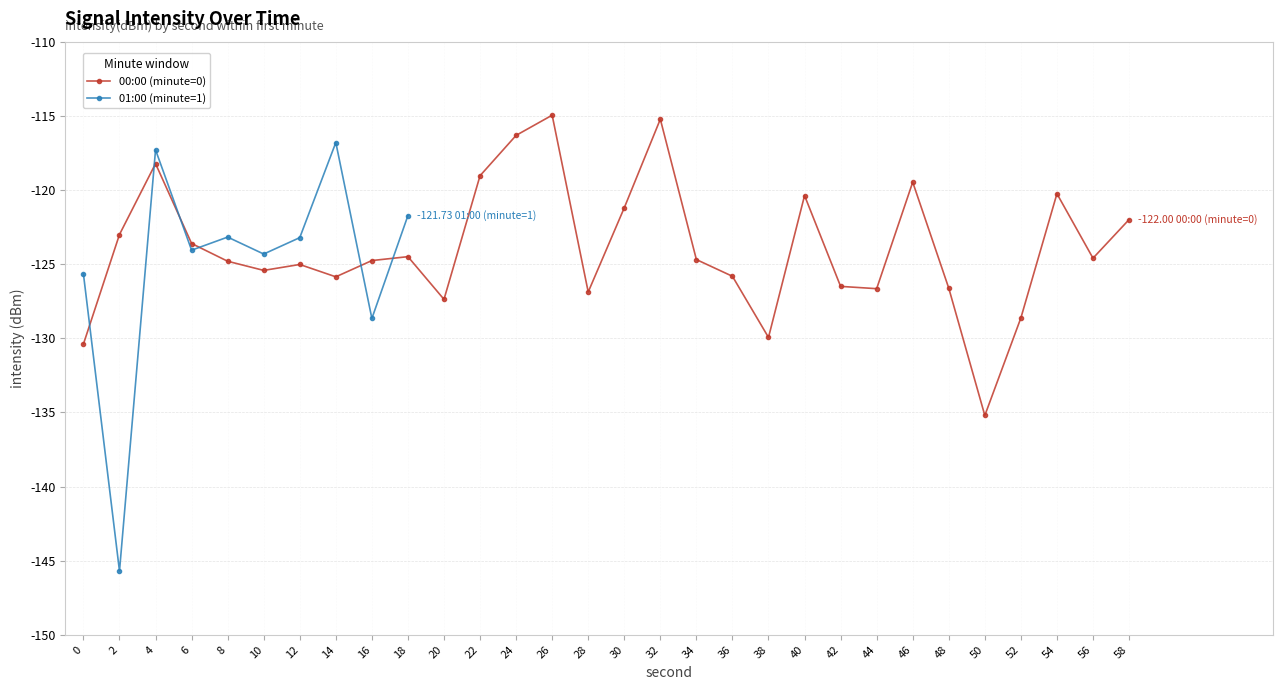

The value of 00:00 (minute=0) at 28 is -189.7. True or false?

False